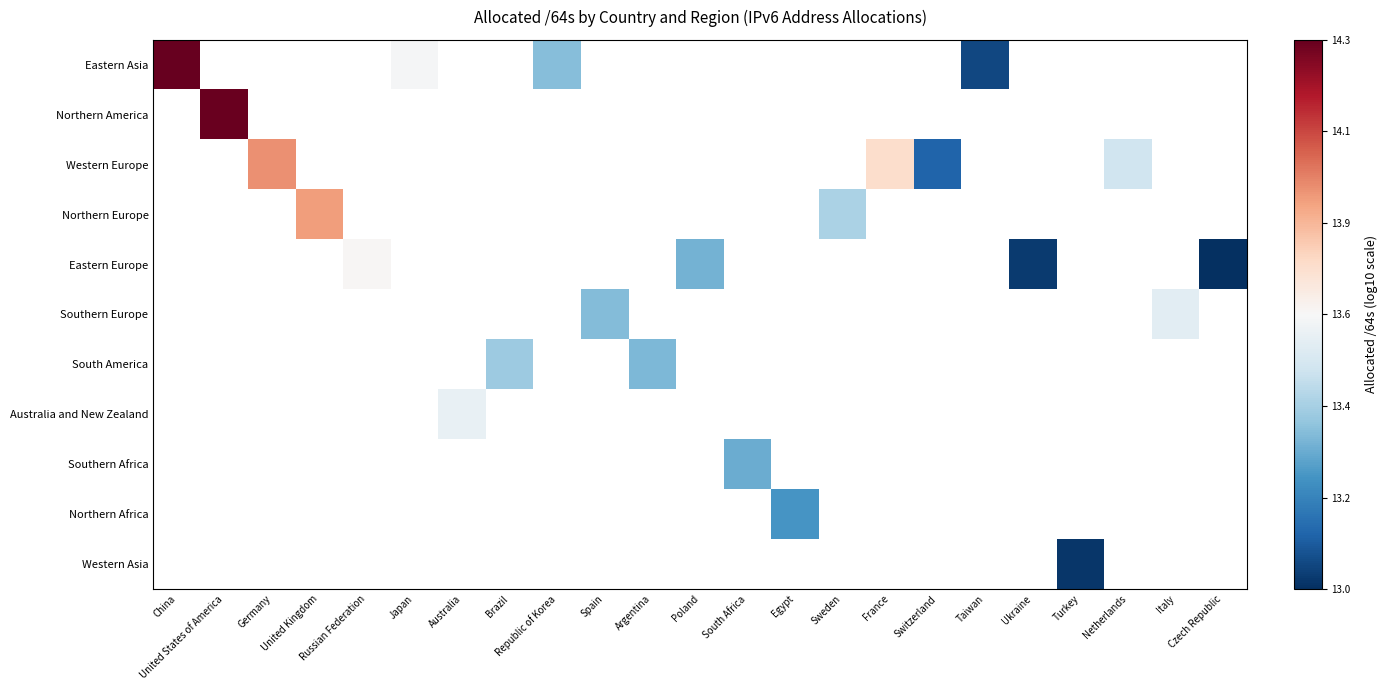

At how many categories does at least one series exceed 14?

2